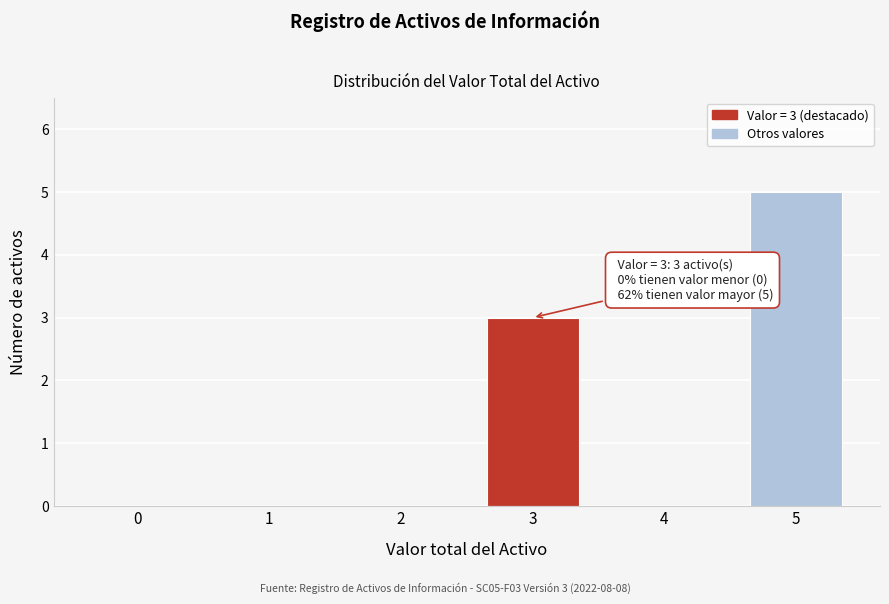

Reading left to right, transcribe all the data shown in this chart.

0=0	1=0	2=0	3=3	4=0	5=5